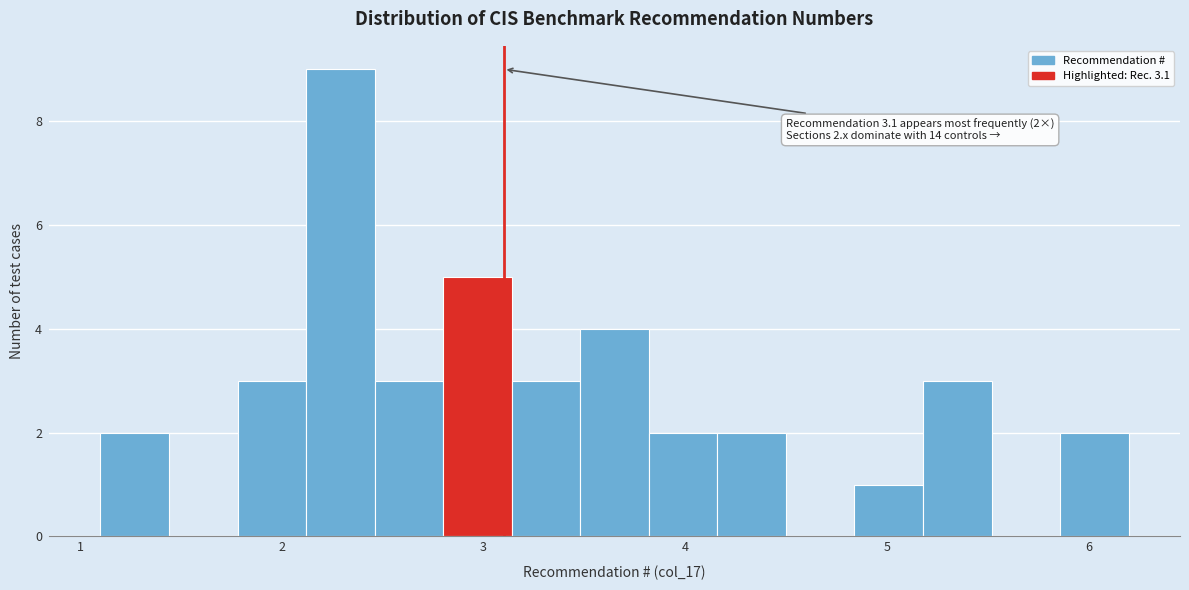

Read against the x-axis, roughly where is the centre of the tallest bar?

2.3